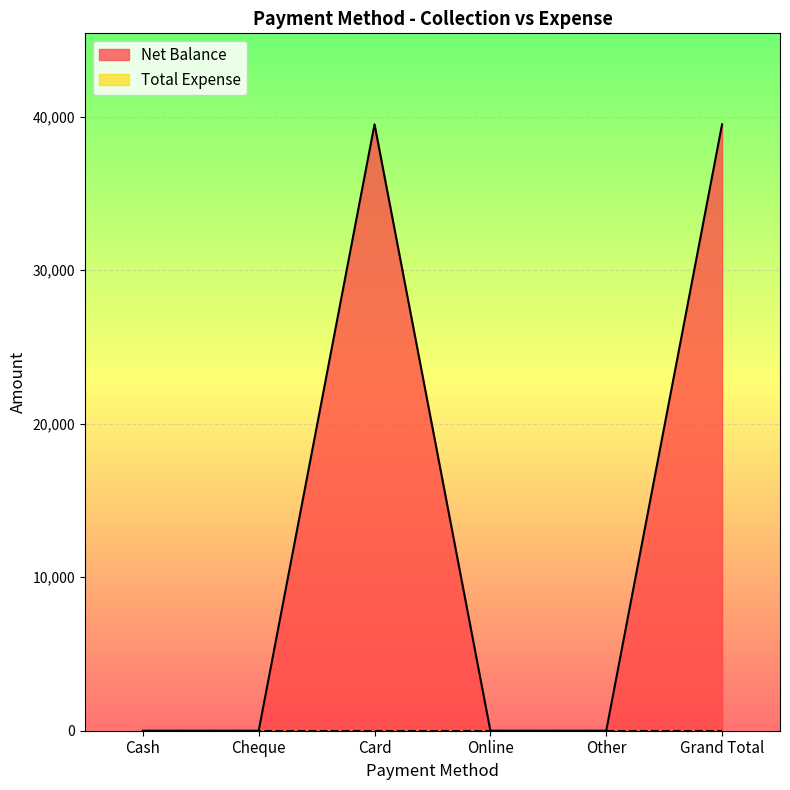

Count the values in the range 0 to 39500.

6